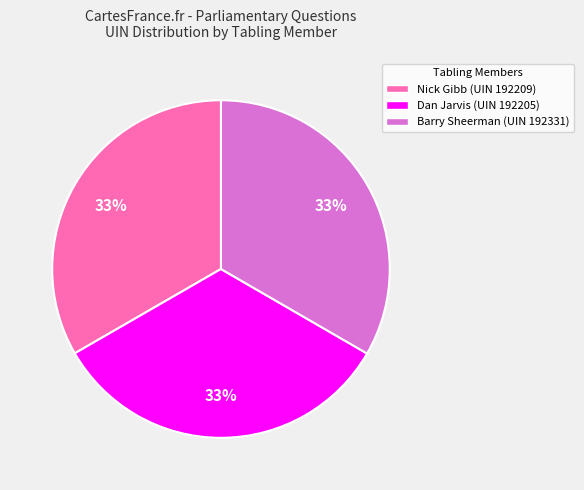

To the nearest percent, what percentage of the pie is Nick Gibb (UIN 192209)?

33%